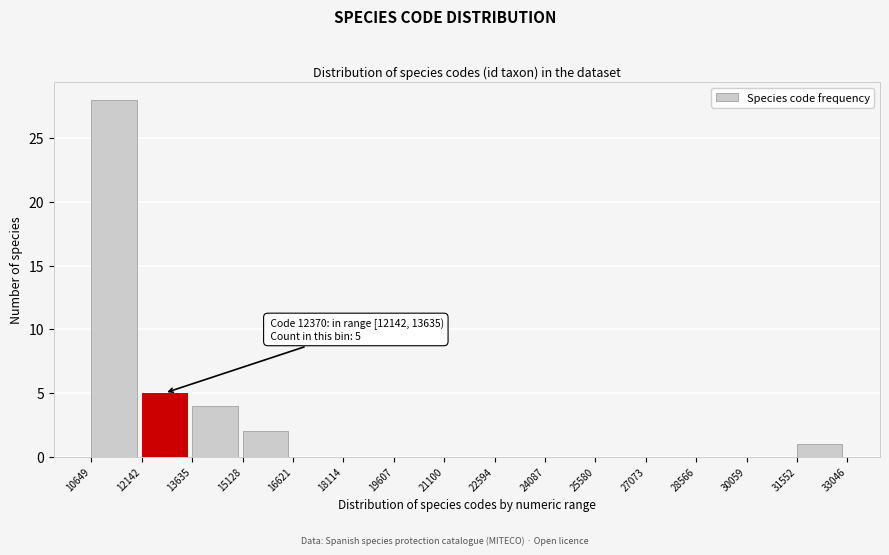

Which range on the x-axis has the tallest bar?

10649 to 12142